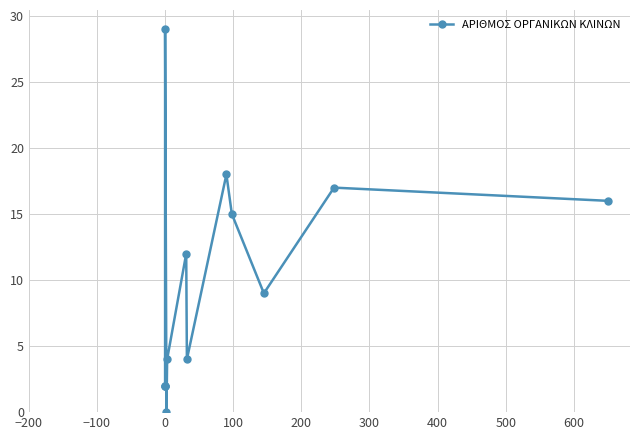

What is the sum of all values?

130